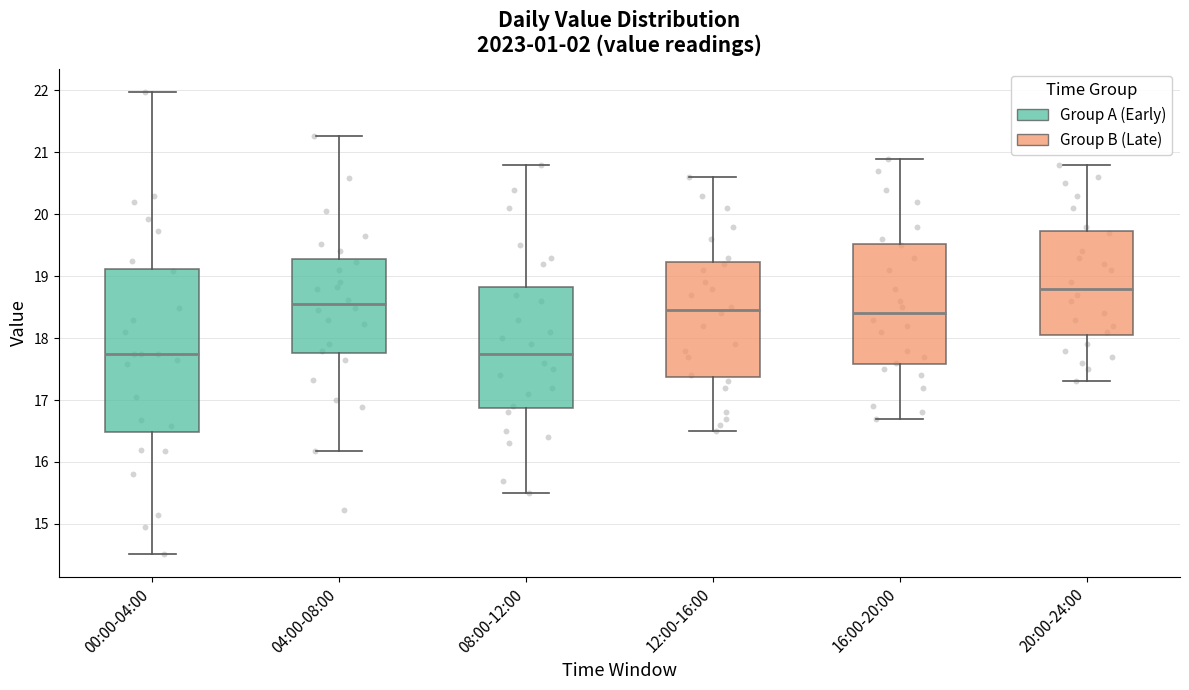

Where does the lower whisker of the box for 16:00-20:00 end on the y-axis? The values are not printed on the chart, so give them approximately, as read against the axis.

16.7